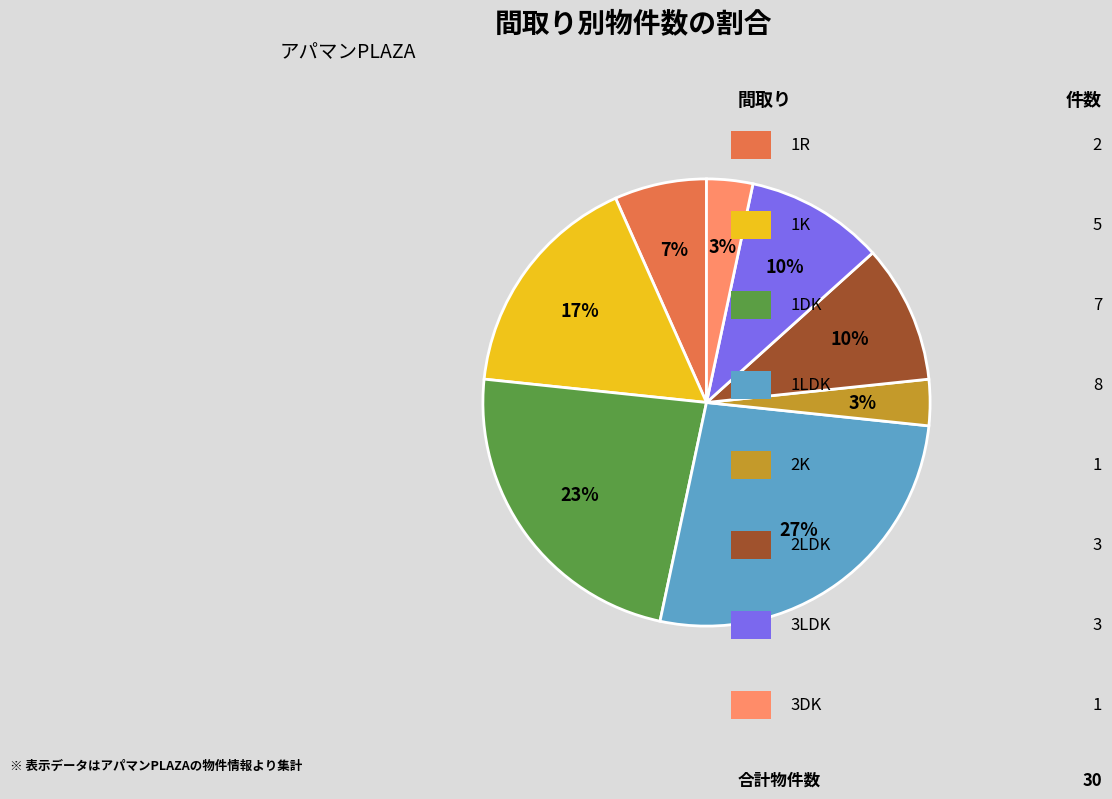

Does any single category account for the majority?

No